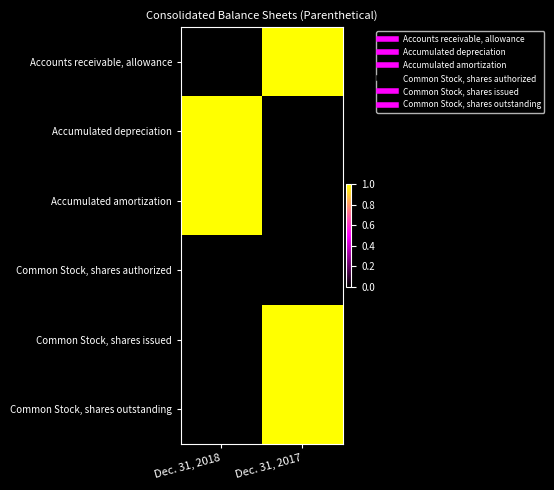

List the series in order of their peak value, lowest first.

Common Stock, shares authorized, Accounts receivable, allowance, Accumulated depreciation, Accumulated amortization, Common Stock, shares issued, Common Stock, shares outstanding